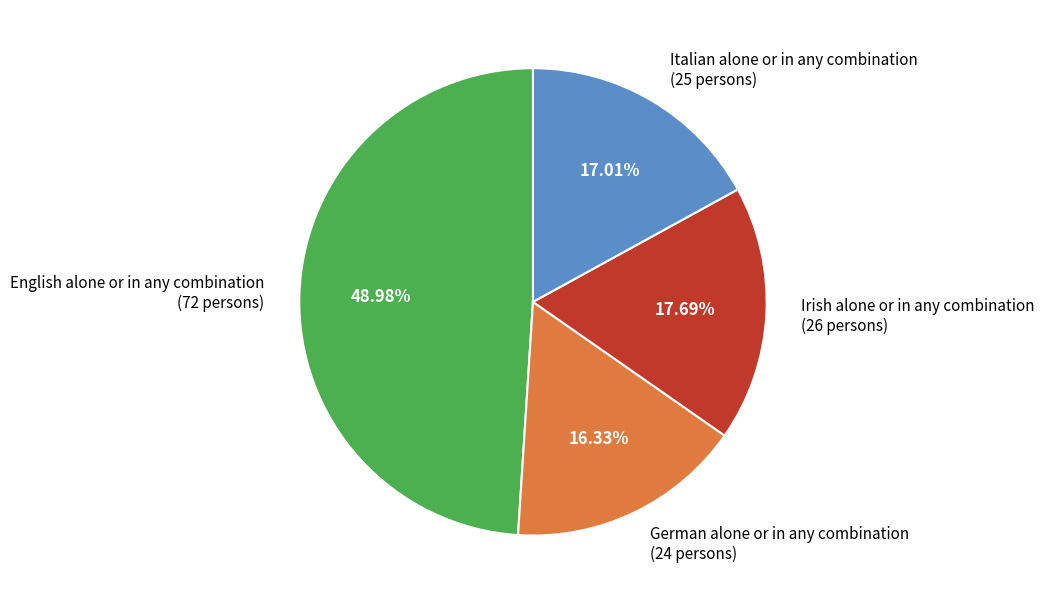

Which slice is the smallest?

German alone or in any combination